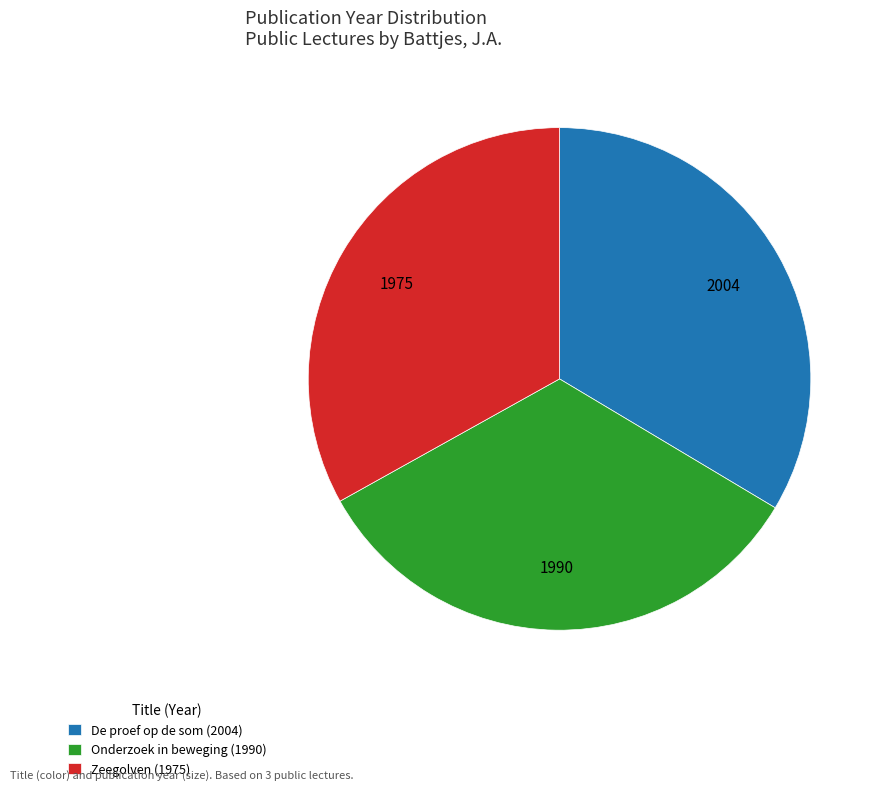

The Onderzoek in beweging (1990) slice represents 33% of the pie. True or false?

True